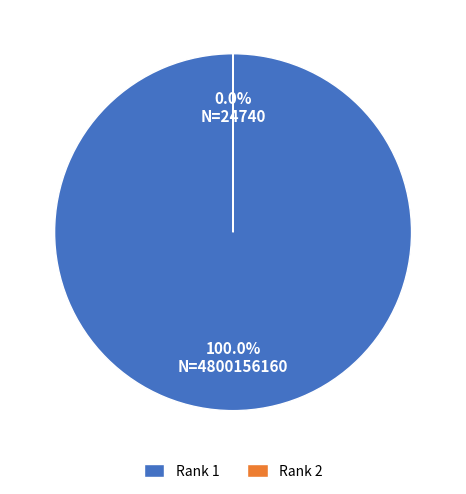

How many slices are in this pie chart?

2